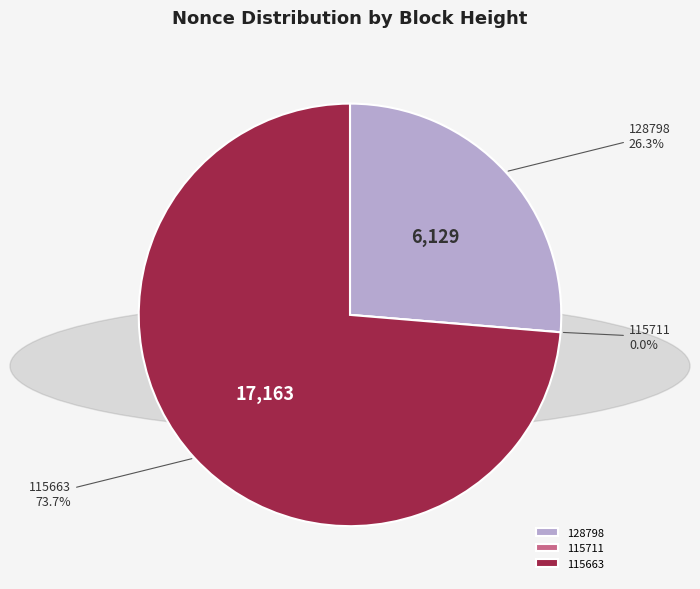

Does any single category account for the majority?

Yes